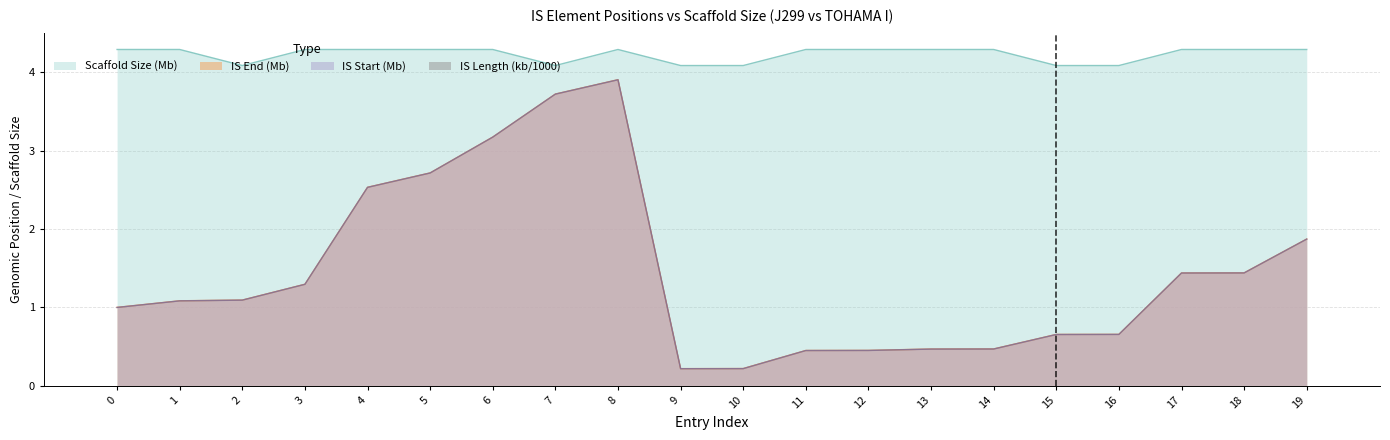

True or false: IS End (Mb) and Scaffold Size (Mb) intersect in this chart.

False